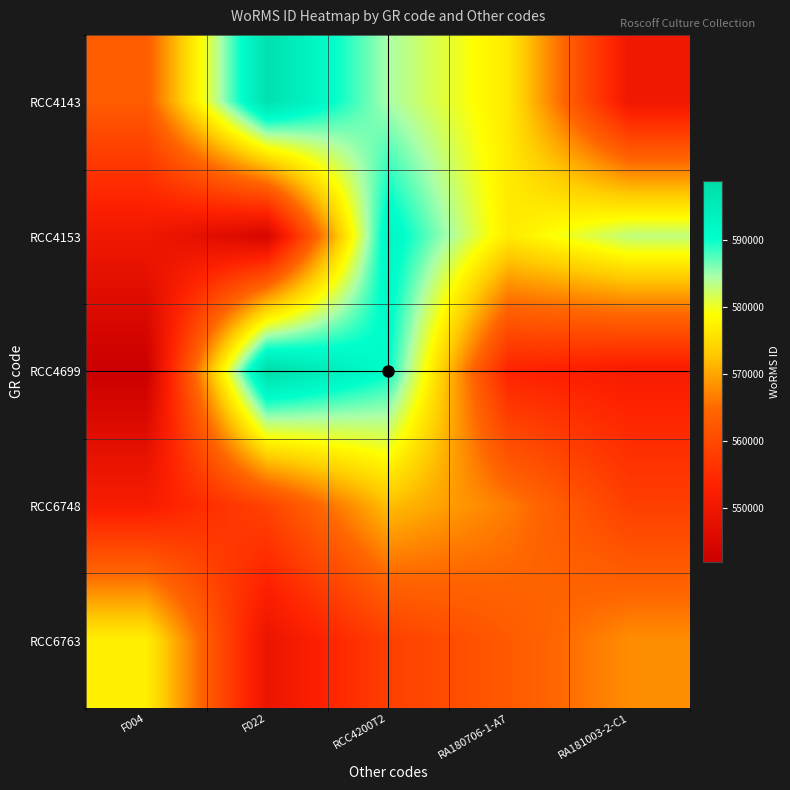

Rank the series by their maximum value, from lowest to highest.

RCC6748, RCC6763, RCC4153, RCC4143, RCC4699